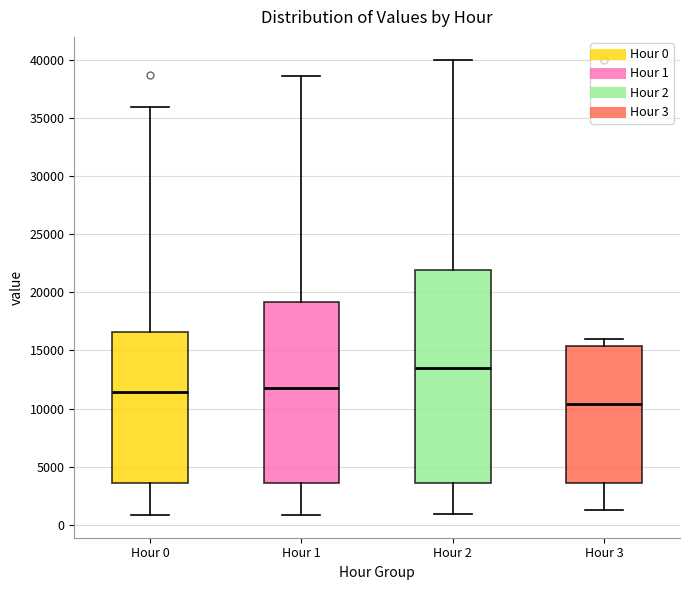

Reading left to right, transcribe this box plot: for each box, give where its median line is, the range the box spans, and where its two whiskers end, as read against the y-axis. The values are not printed on the chart, so give them approximately, as read against the axis.

Hour 0: median 11500, box 3500 to 16500, whiskers 1000 to 36000
Hour 1: median 11500, box 3500 to 19000, whiskers 1000 to 38500
Hour 2: median 13500, box 3500 to 22000, whiskers 1000 to 40000
Hour 3: median 10500, box 3500 to 15500, whiskers 1500 to 16000